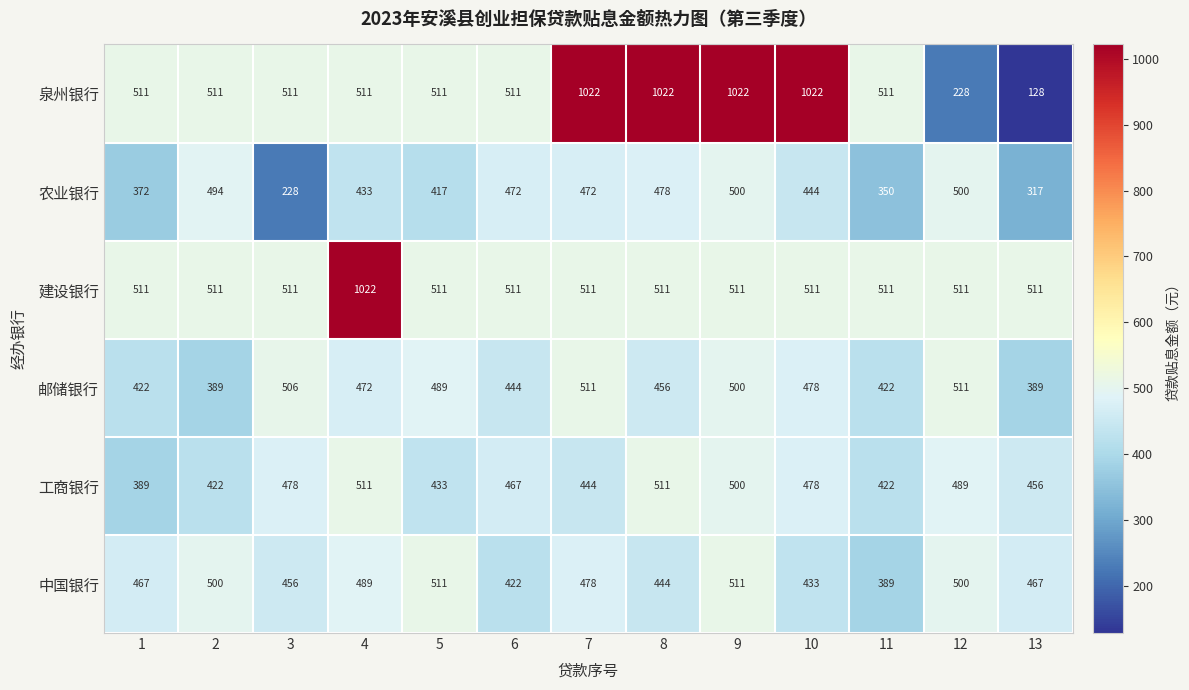

How many data points does each series have?

13